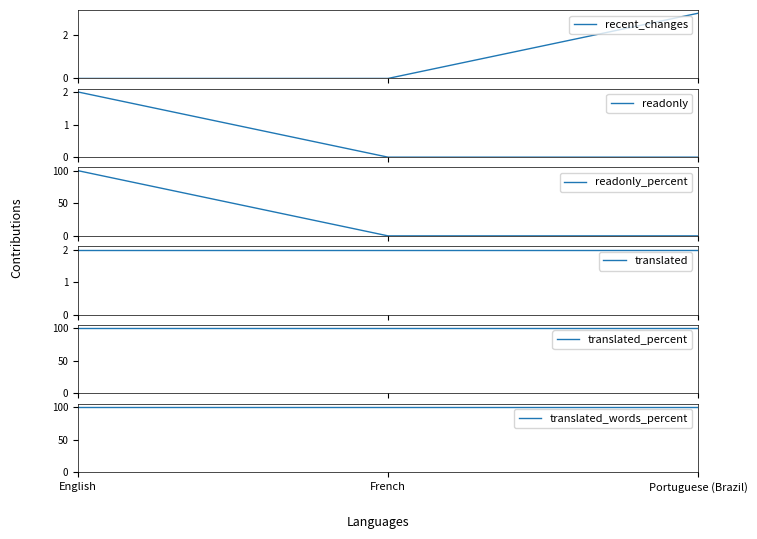

List the labels in order of recent_changes value, smallest first.

English, French, Portuguese (Brazil)